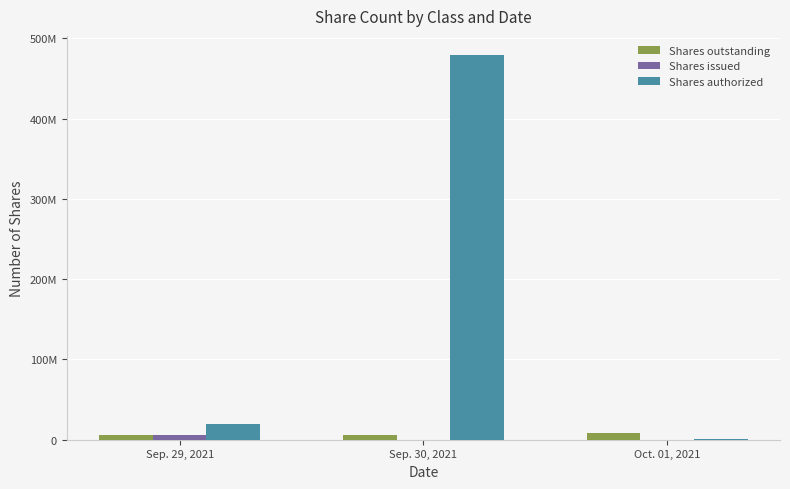

What is the difference between the highest and lowest values at Oct. 01, 2021?

8625000